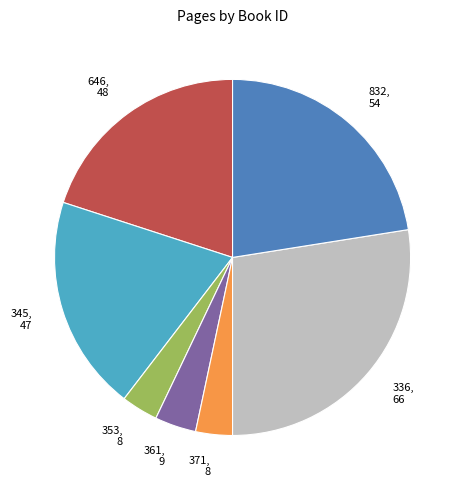

Between 646 and 353, which is larger?

646